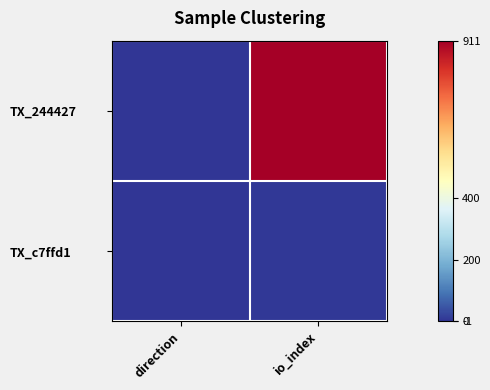

At how many categories does at least one series exceed 281?

1